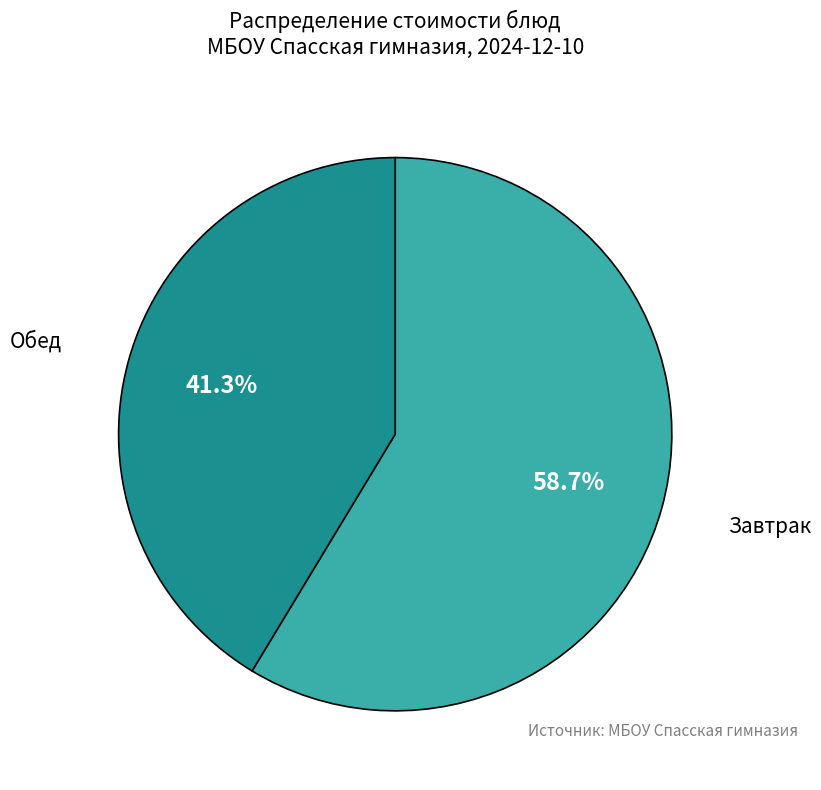

Count the number of slices in the pie.

2